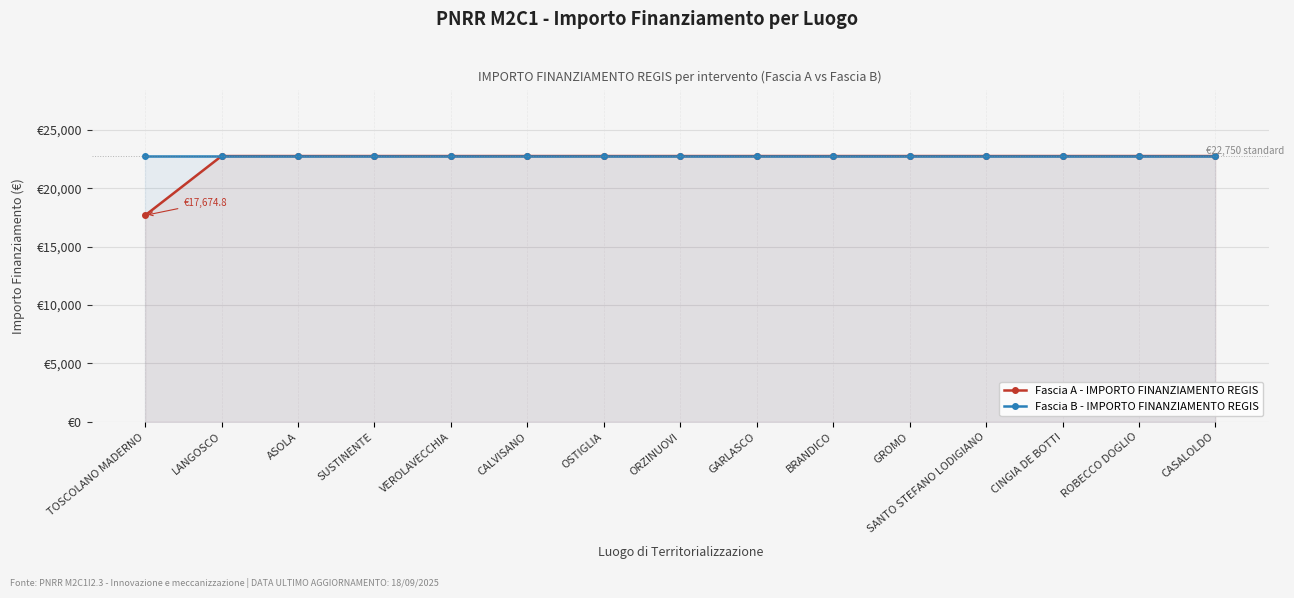

What is the label of the 5th point from the right?

GROMO